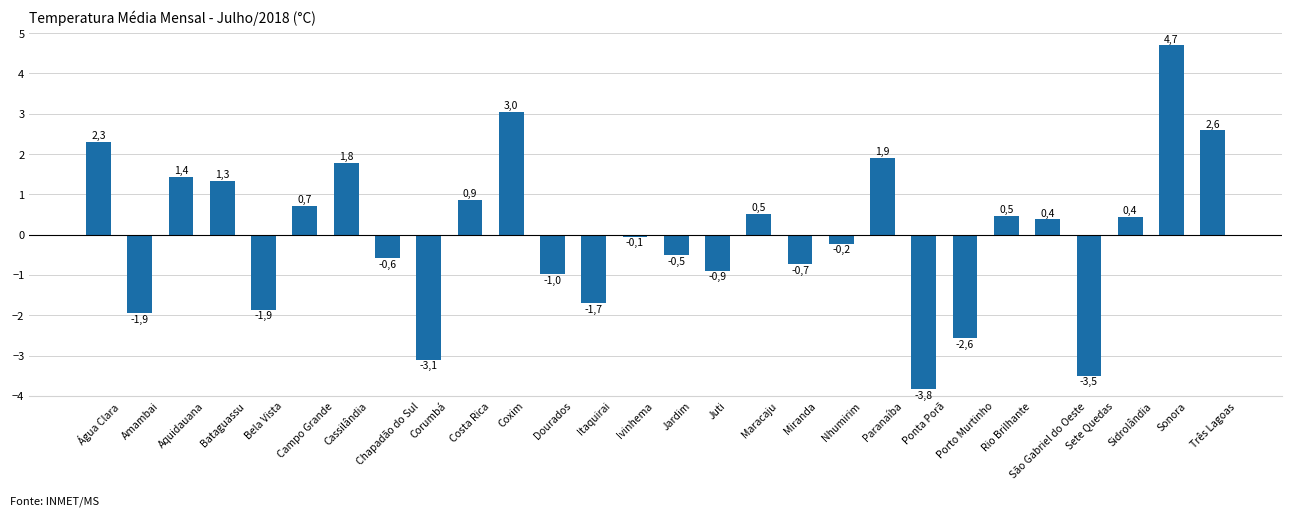

How many bars are there in total?

28